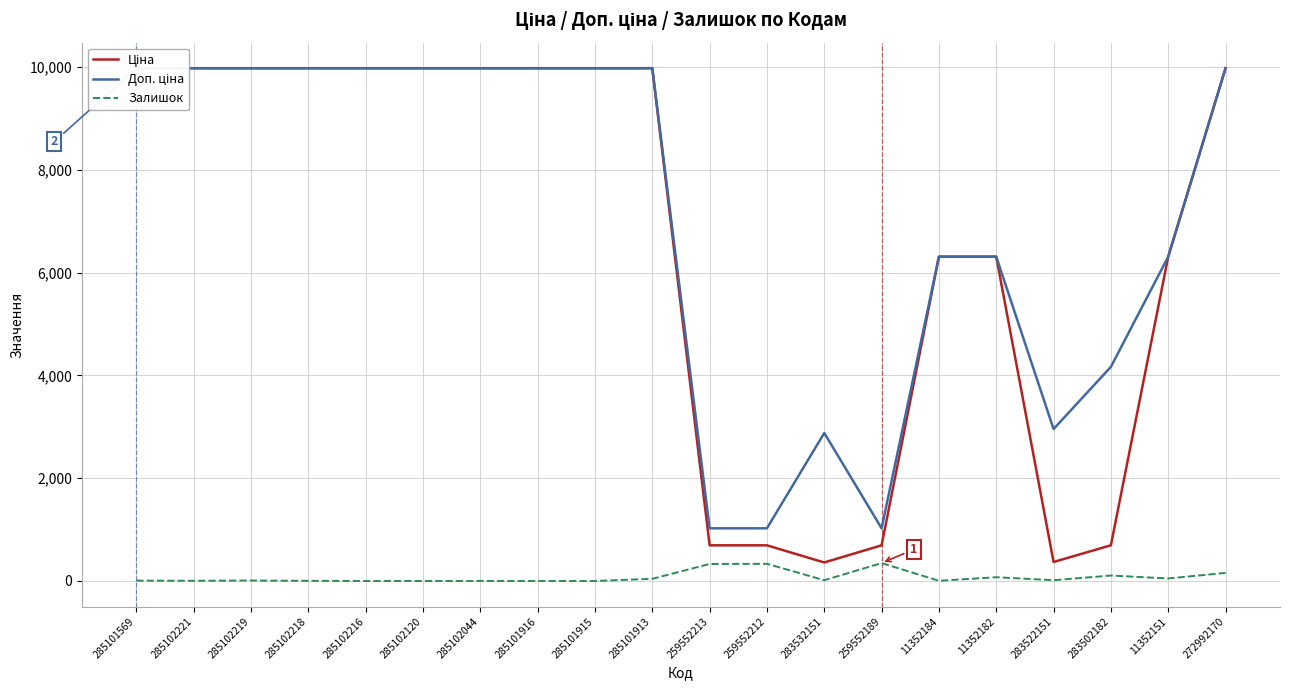

Is the value of Залишок at 285102044 greater than the value of Доп. ціна at 285101915?

No